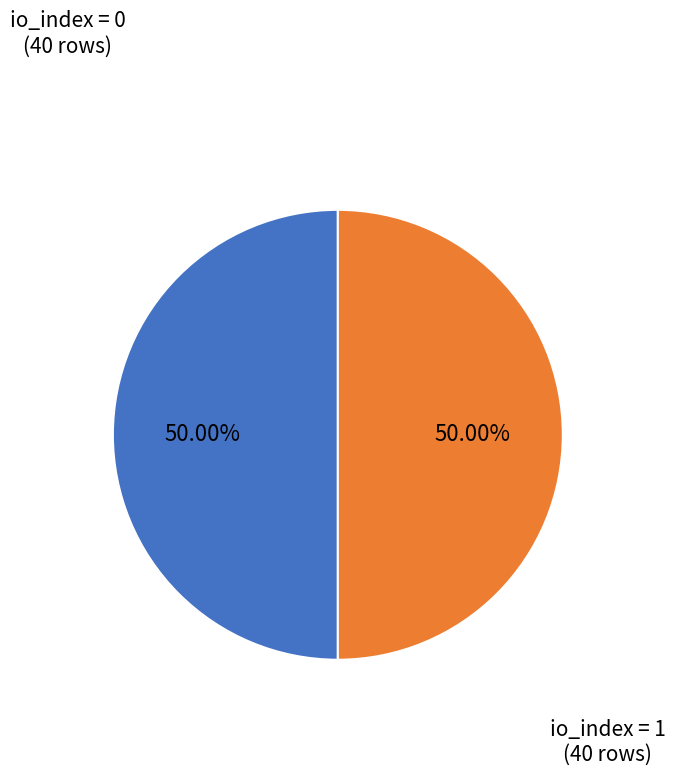

Combined, do io_index = 1 and io_index = 0 account for over 50%?

Yes